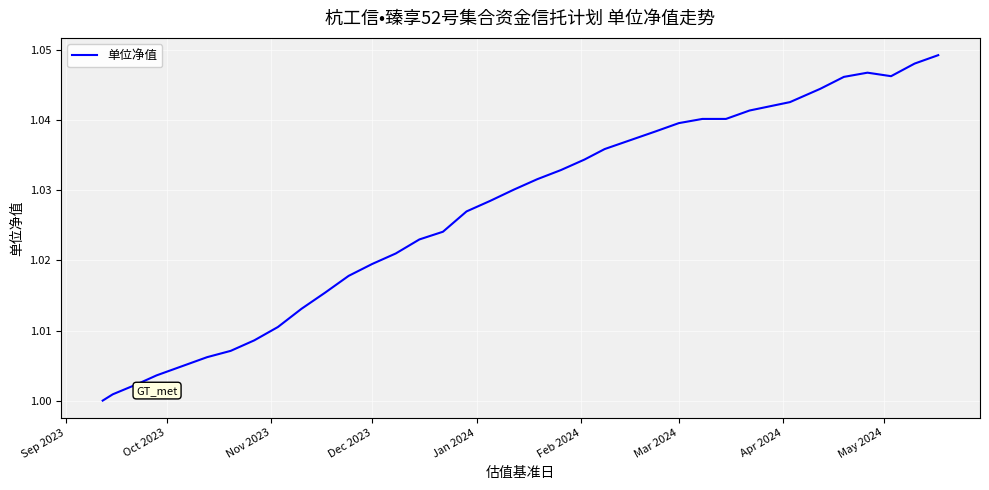

What is the maximum value shown in the chart?

1.0